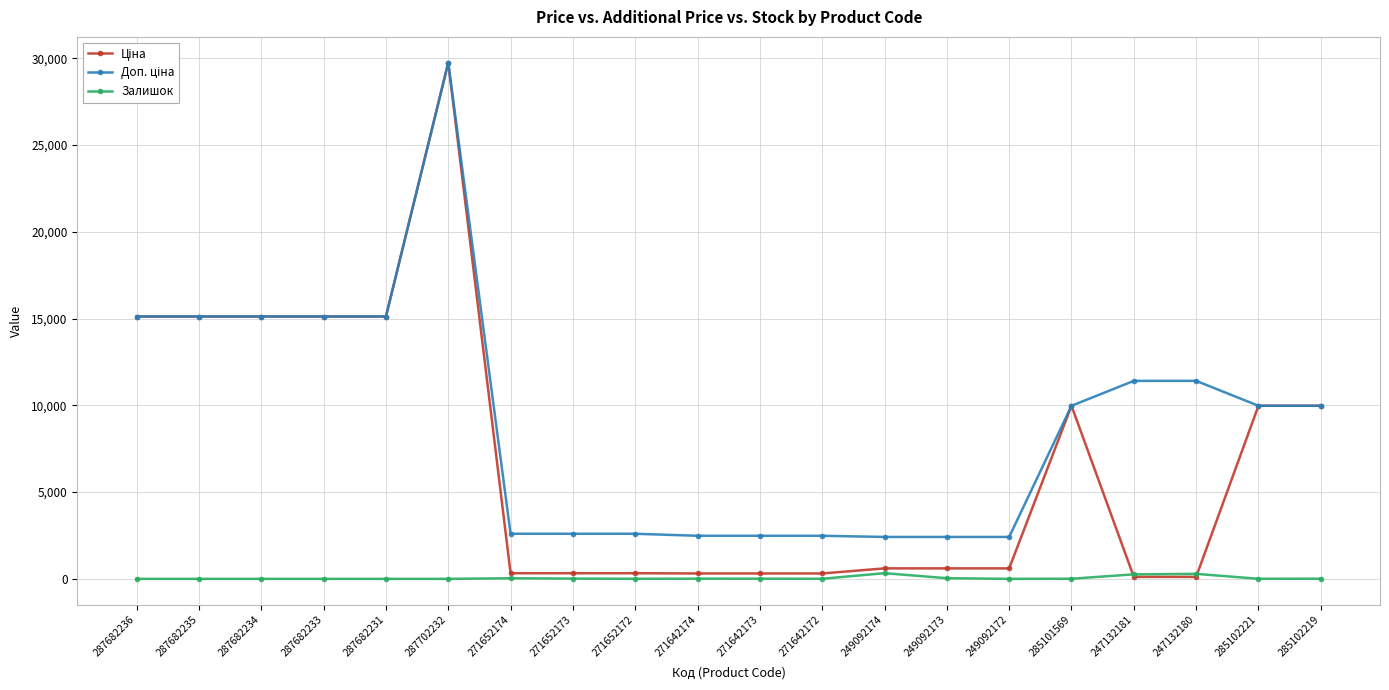

How many data points in Залишок are less than 7?

10